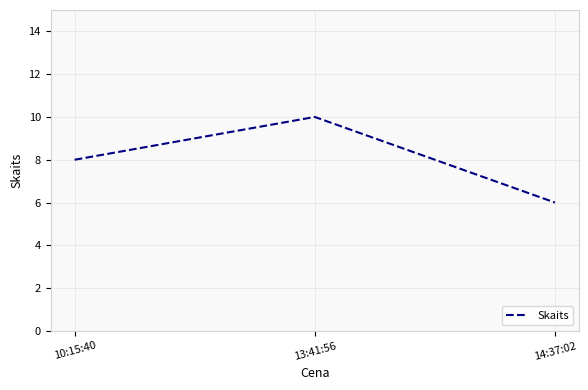

At which label is the value closest to 8?

10:15:40